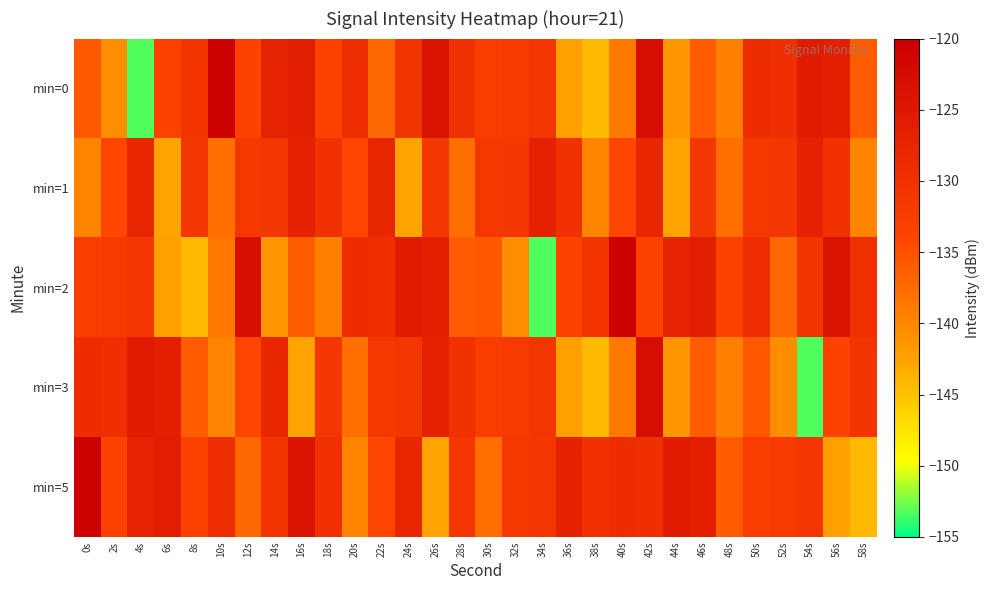

What is the smallest value displayed?

-153.3